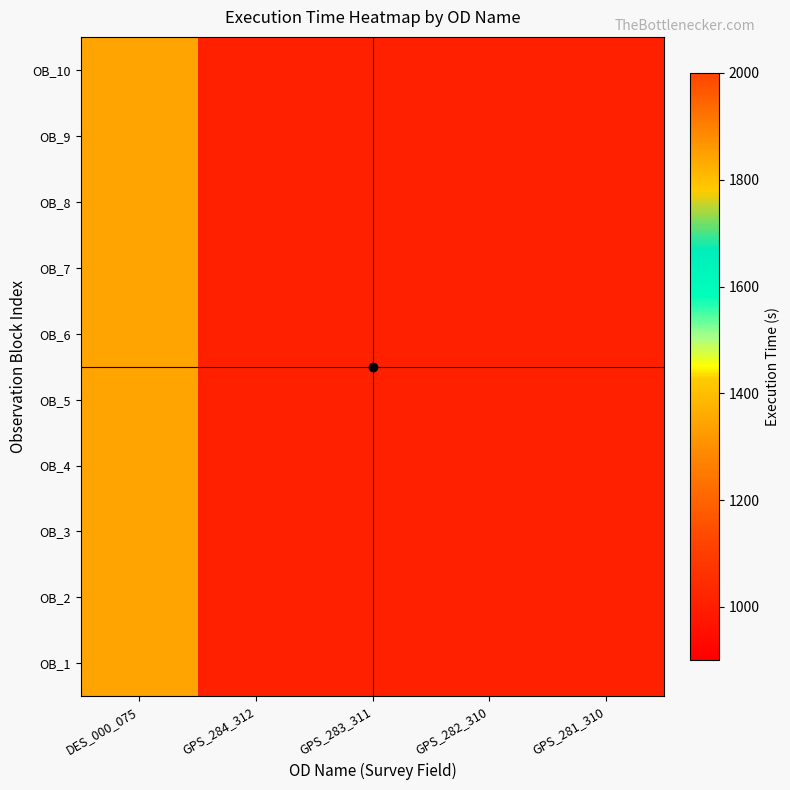

What is the total value across all series at GPS_281_310?

10050